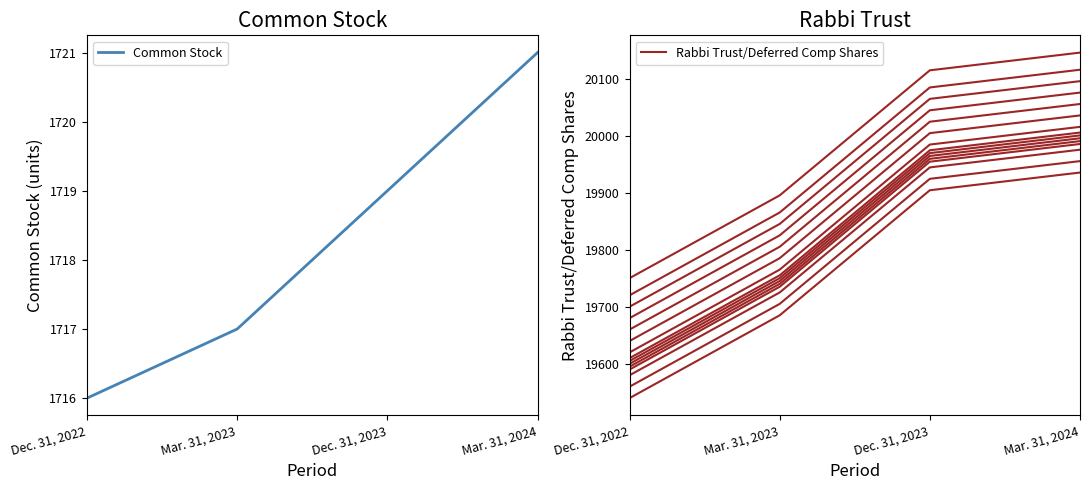

How many lines are shown in the chart?

2